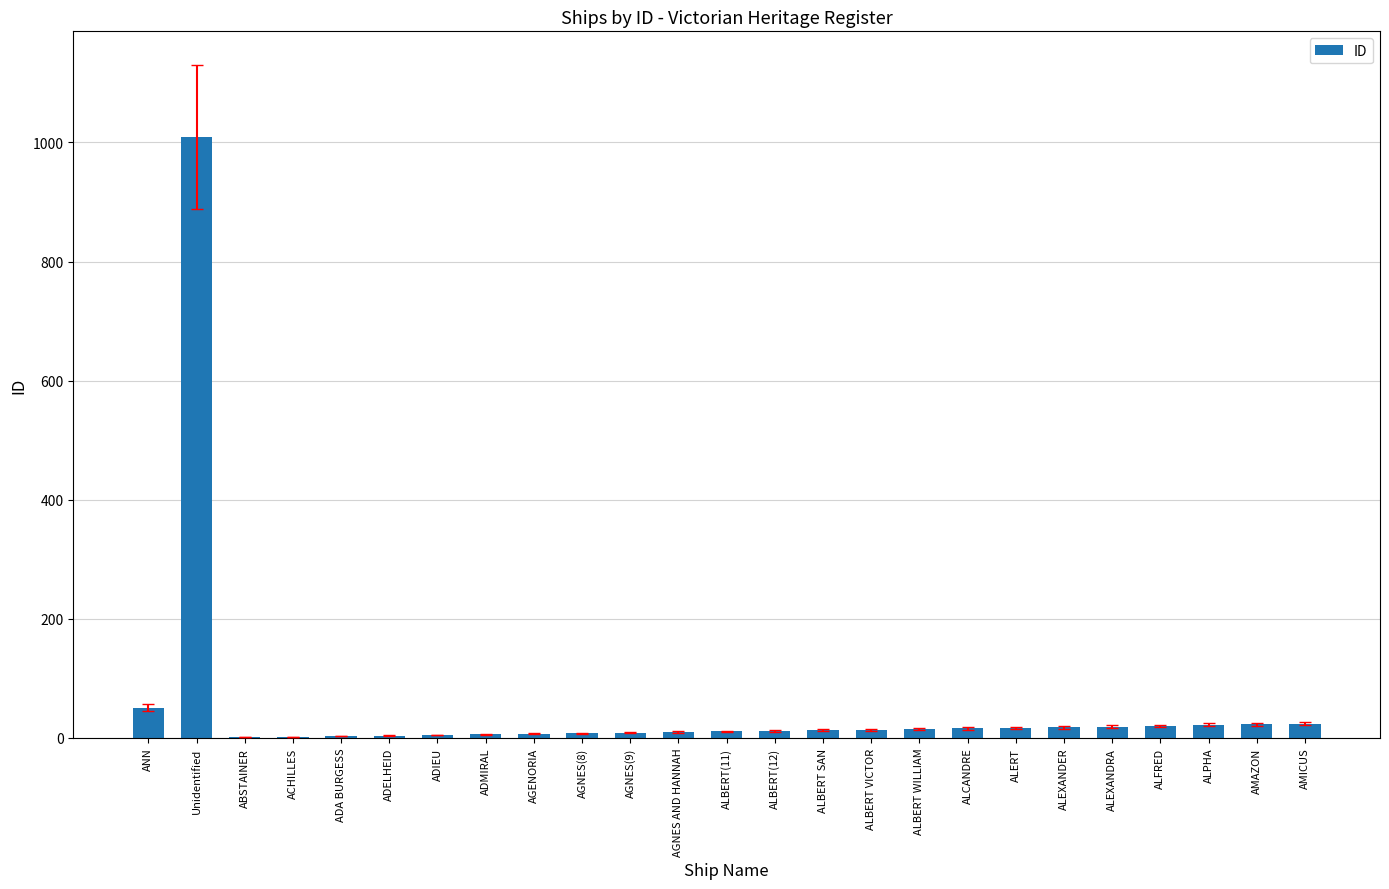

What is the sum of all values?

1339